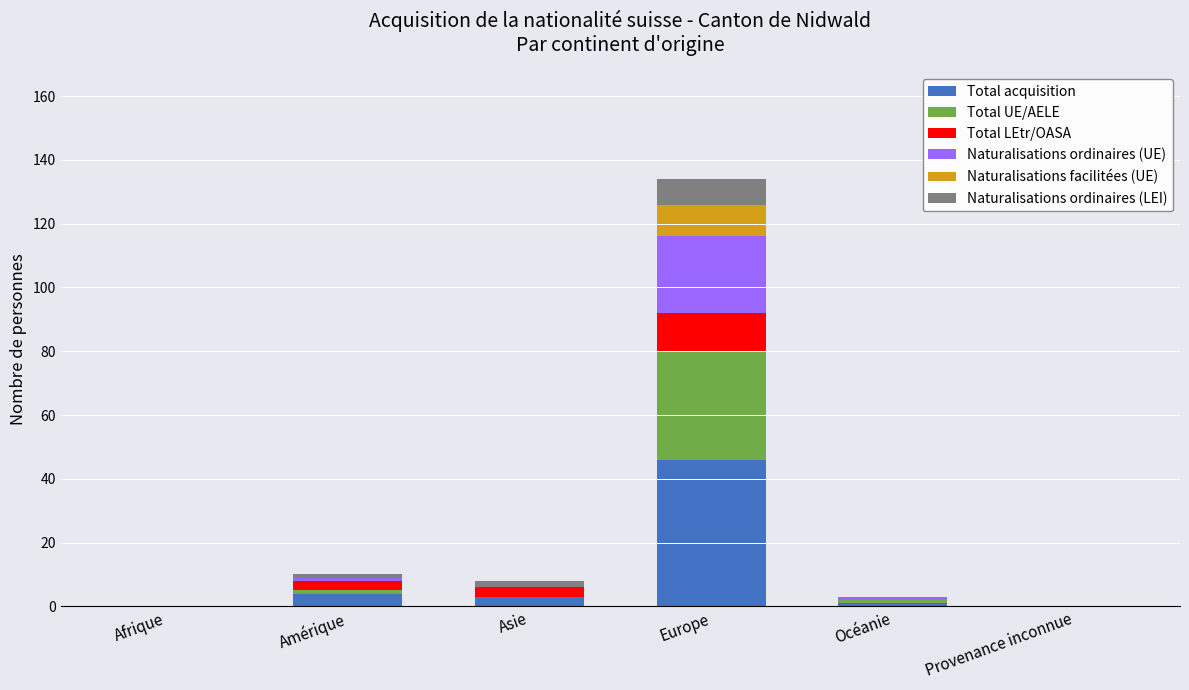

At which category is the sum across all series the highest?

Europe